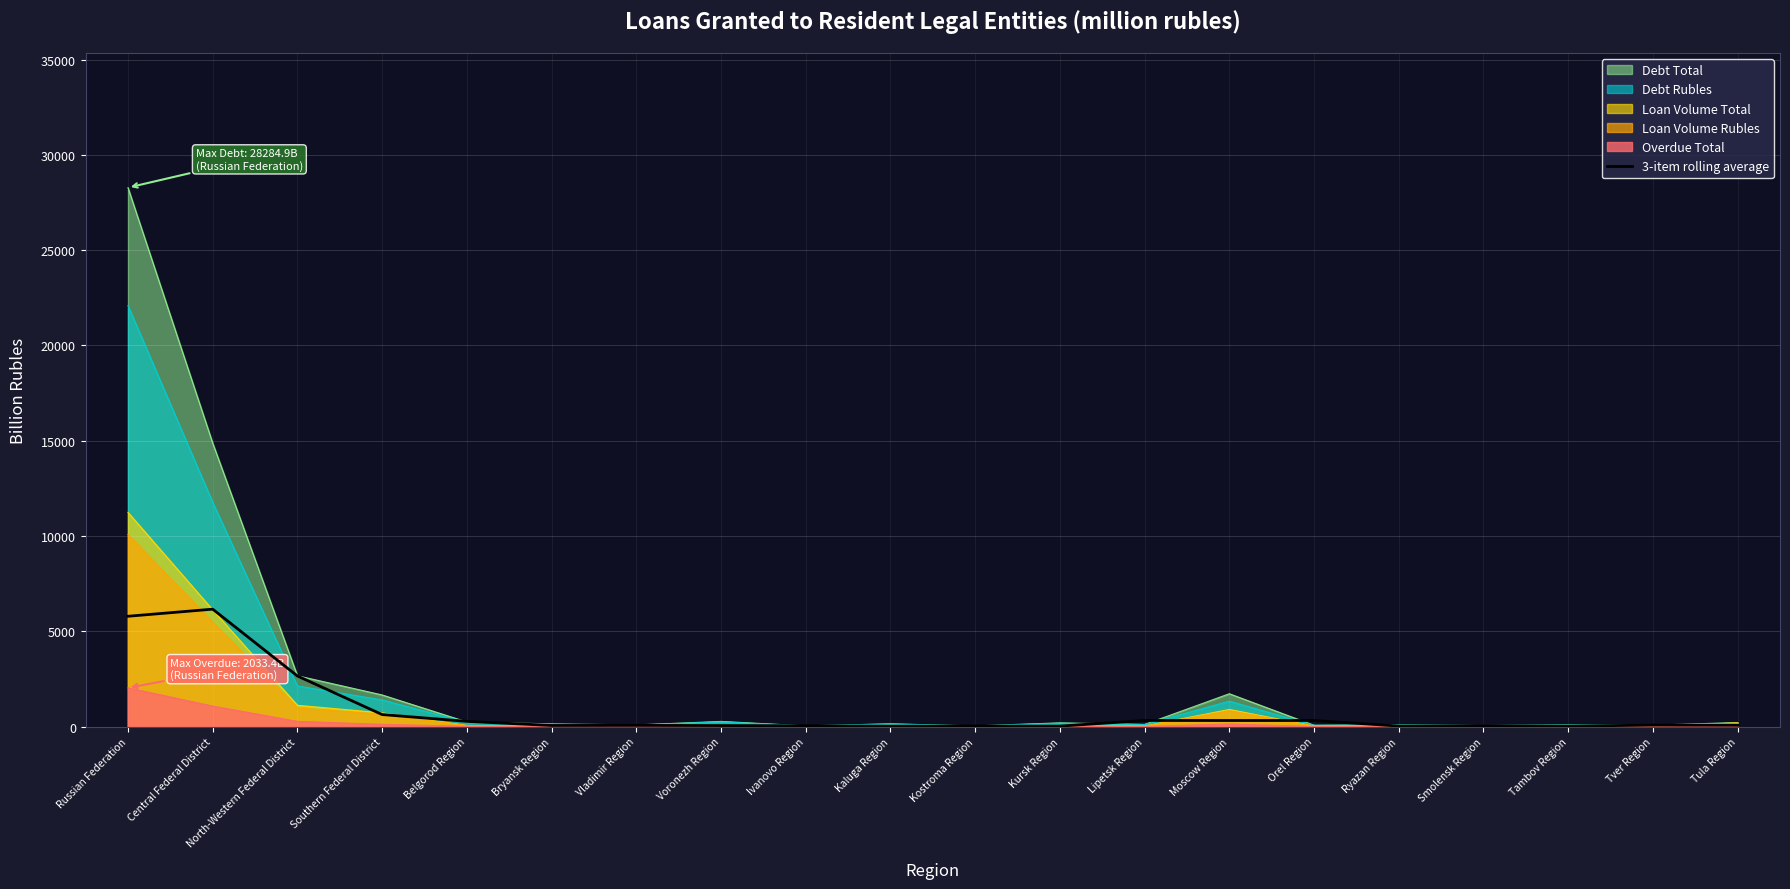

Reading right to left, transcribe all the data shown in this chart.

70.5	77.9	22.1	25.7	27.4	318.8	318.1	320.7	23.8	29.5	22.4	42.6	53.3	63.3	58.3	273.3	631.1	2655.2	6161.8	5789.3